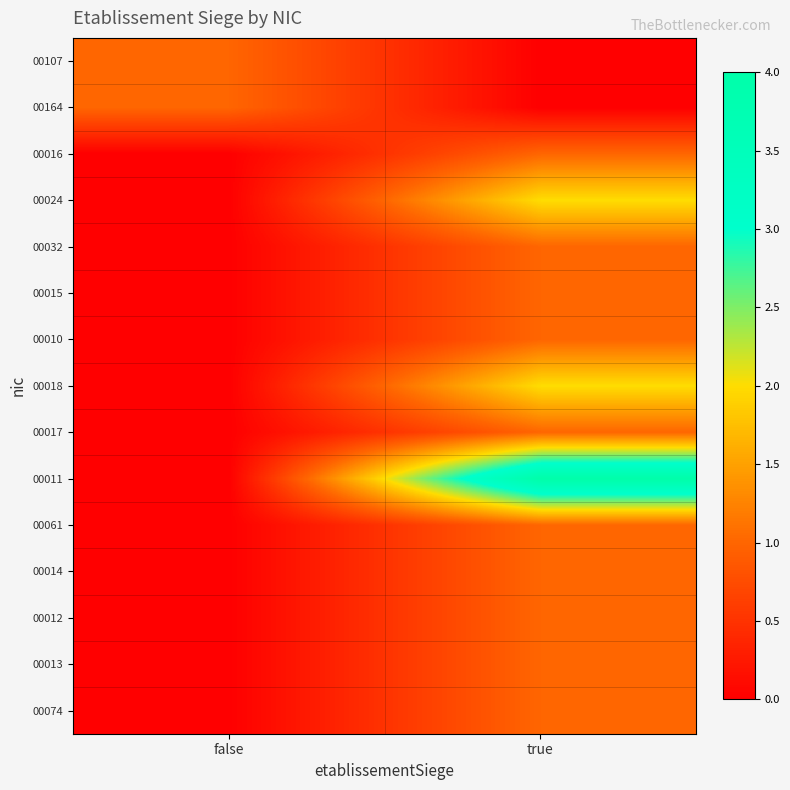

At which category is the sum across all series the highest?

true